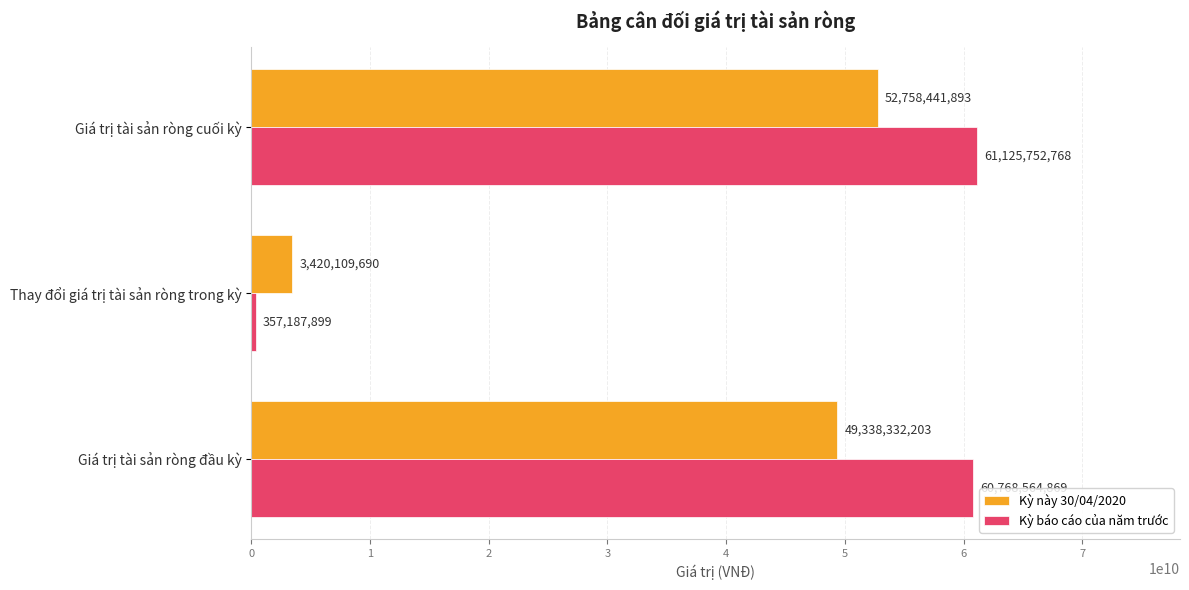

How many values in the Kỳ báo cáo của năm trước series are below 60768564869?

1